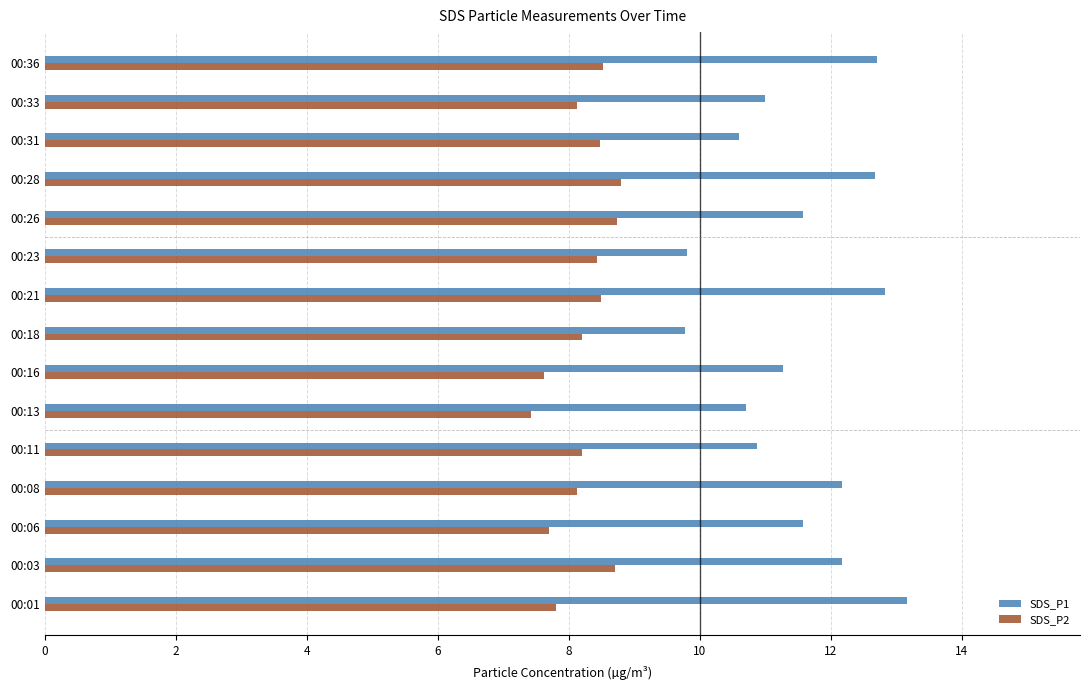

Is the value of SDS_P2 at 00:06 greater than the value of SDS_P1 at 00:23?

No